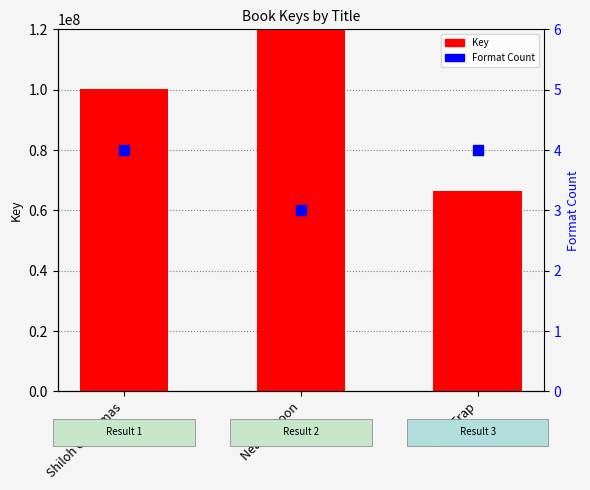

Which series has the largest total across all categories?

Key